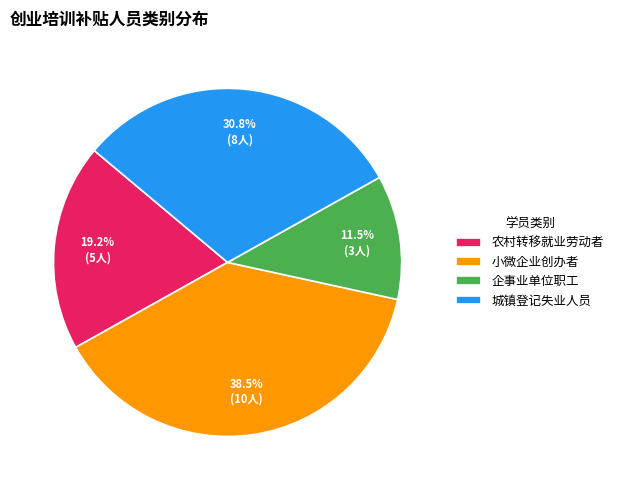

Which has a higher value, 城镇登记失业人员 or 小微企业创办者?

小微企业创办者